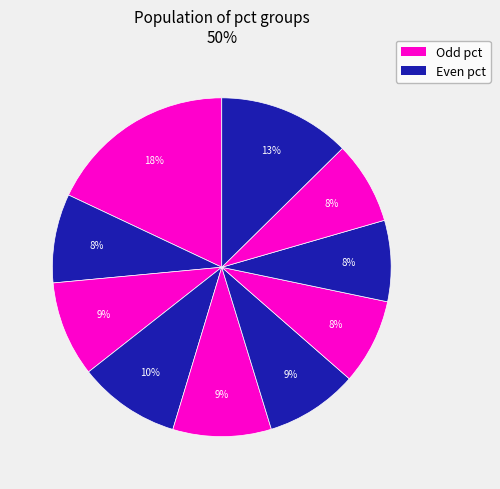

Count the number of slices in the pie.

10